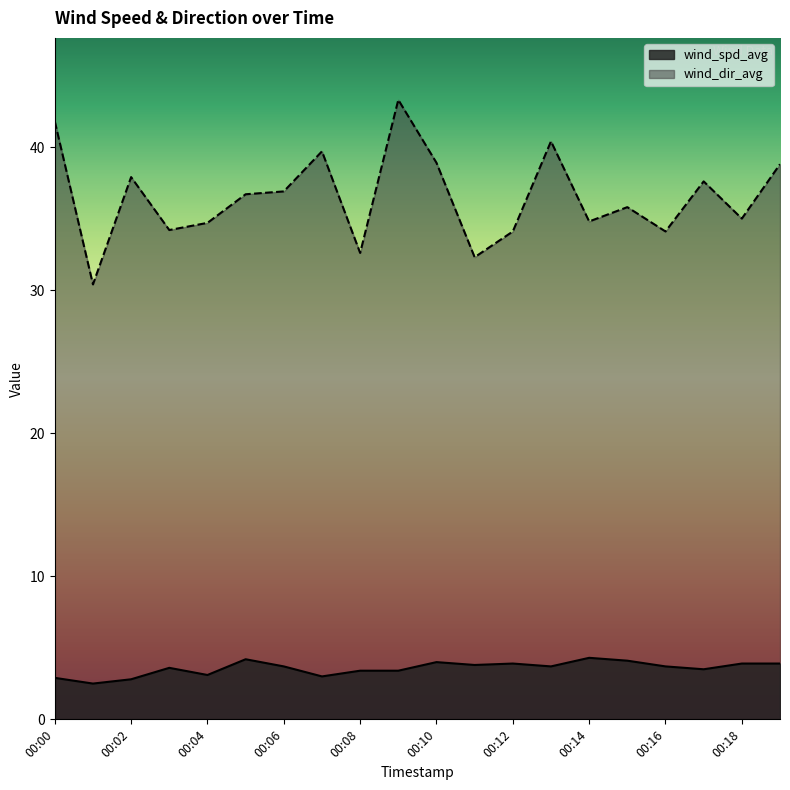

What is the value of the wind_dir_avg point at the 2nd from the left?

30.4